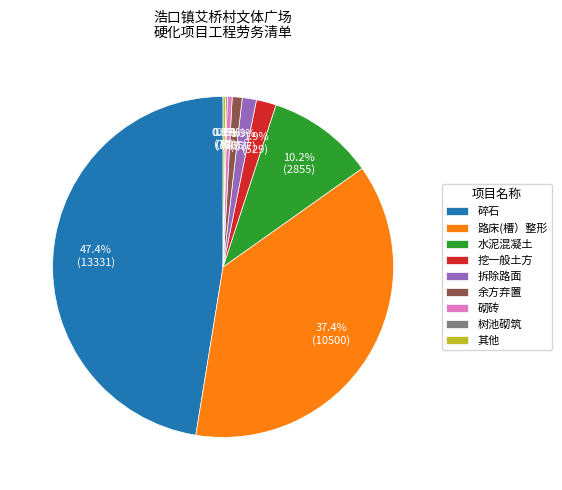

Which has a higher value, 砌砖 or 水泥混凝土?

水泥混凝土